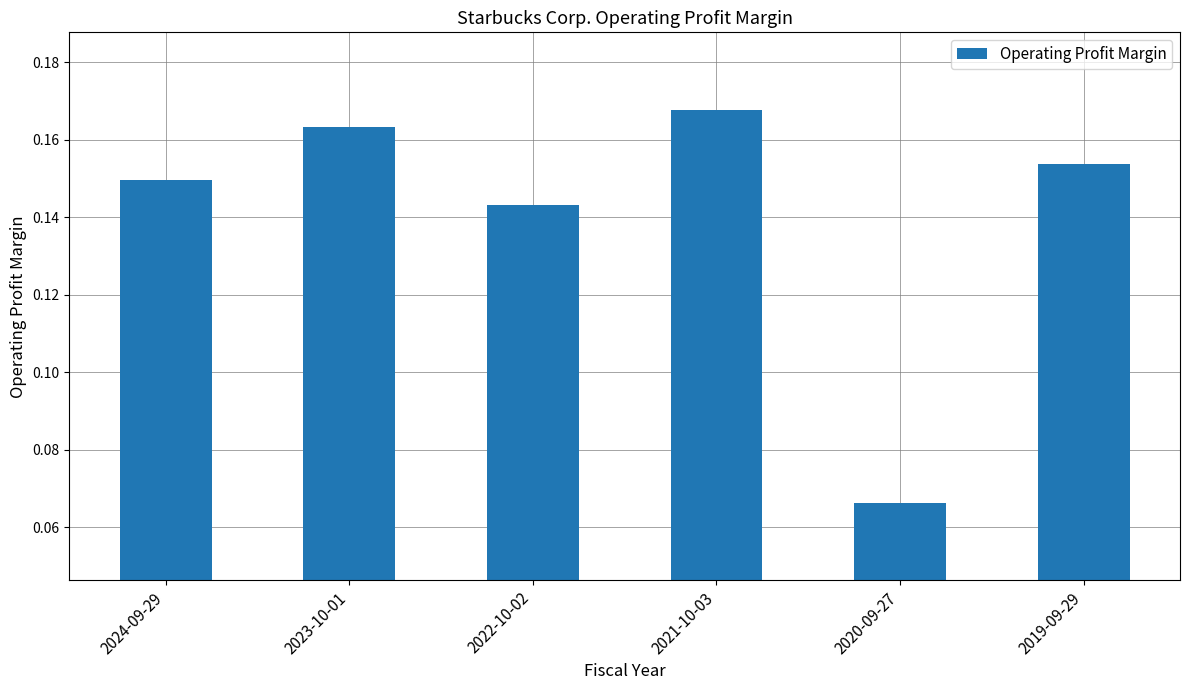

At which category does the chart reach its peak across all series?

2021-10-03